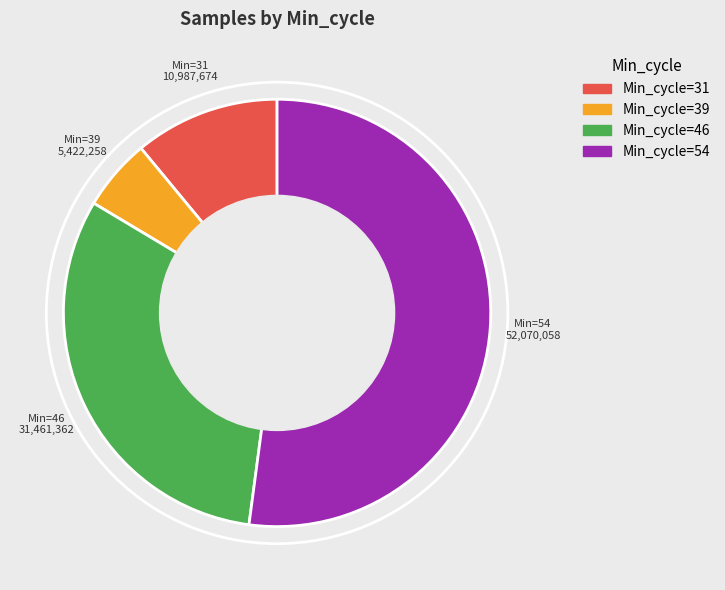

Which category has the biggest portion of the pie?

Min_cycle=54